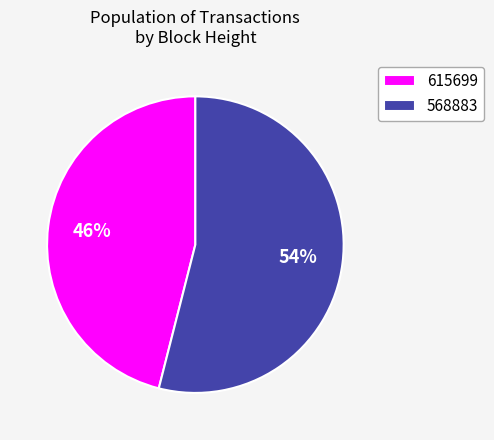

True or false: 615699 accounts for 37% of the total.

False